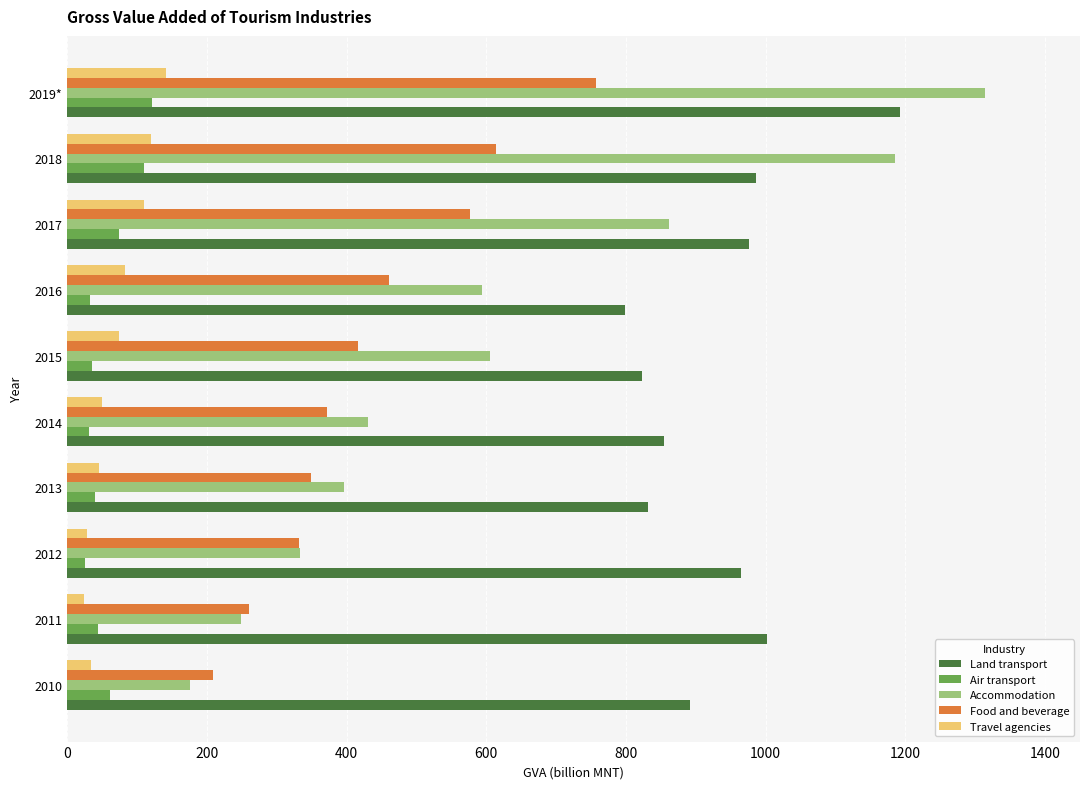

What is the greatest value displayed?

1314.3